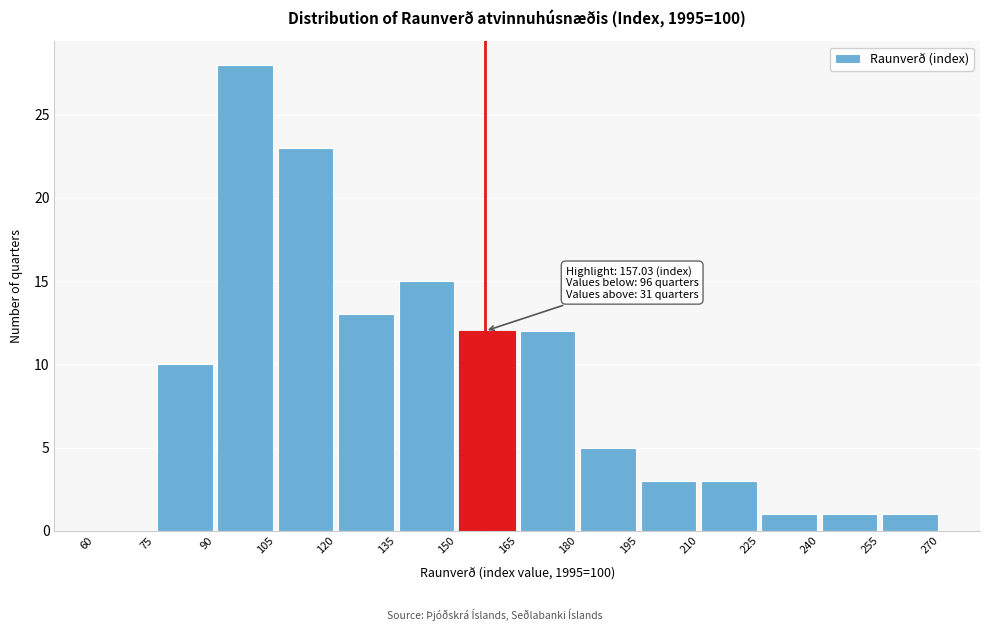

Over which range of the x-axis is the bar tallest?

90 to 105